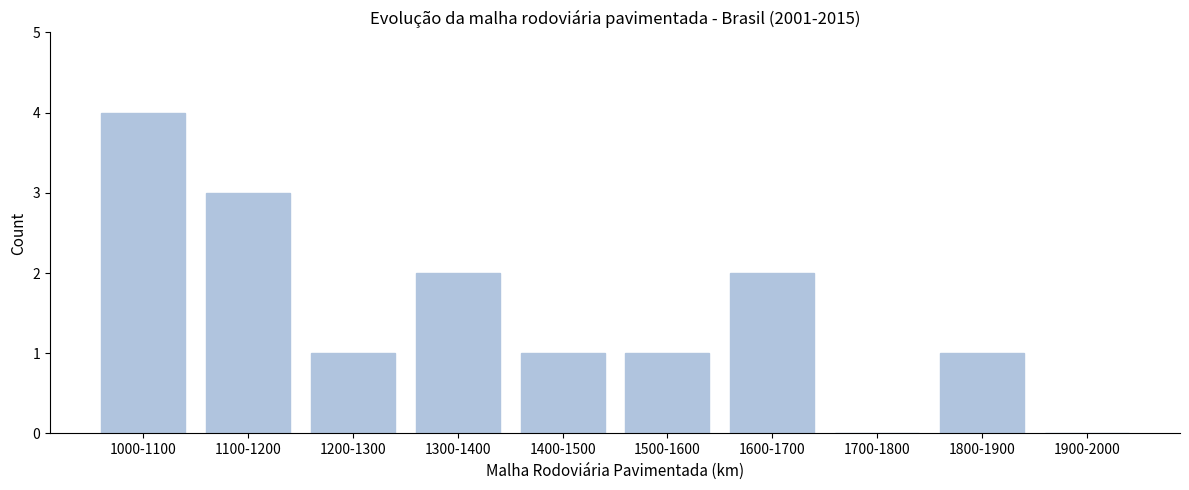

Reading left to right, what are all the values shown in this chart?

1000-1100=4	1100-1200=3	1200-1300=1	1300-1400=2	1400-1500=1	1500-1600=1	1600-1700=2	1700-1800=0	1800-1900=1	1900-2000=0